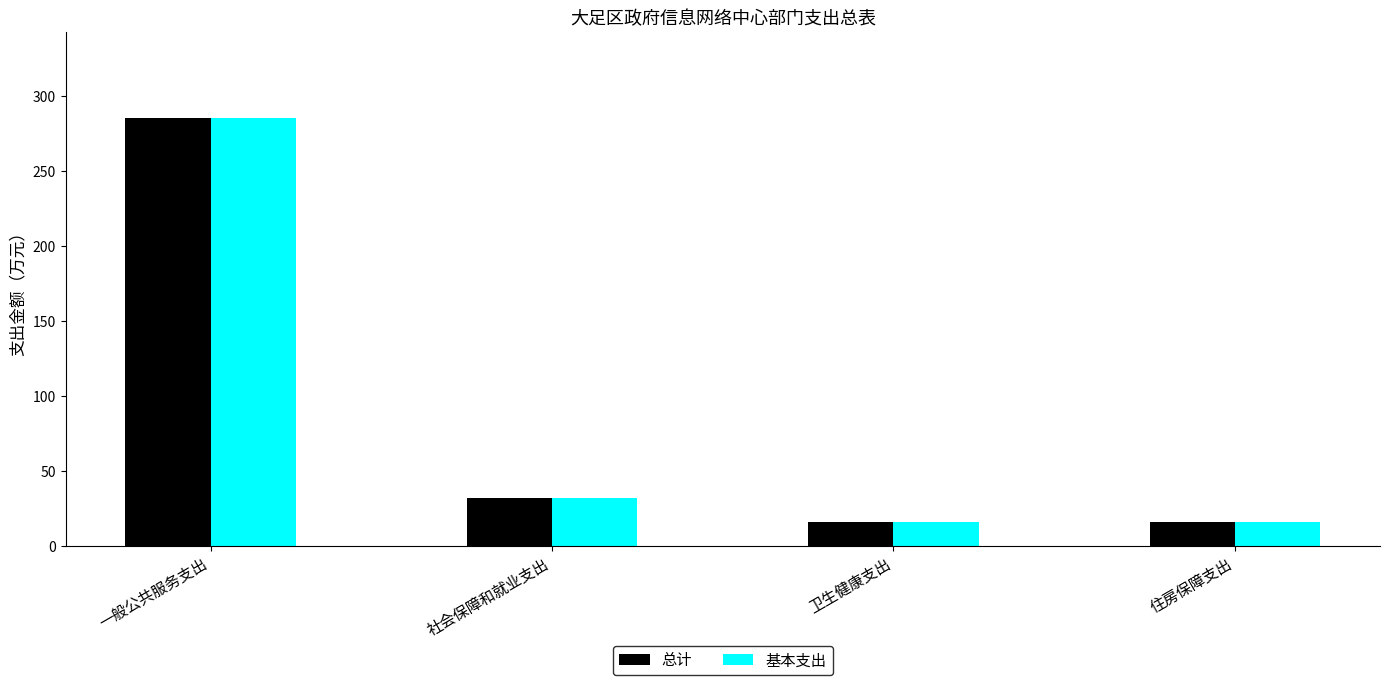

At which label does 基本支出 first exceed 31?

一般公共服务支出